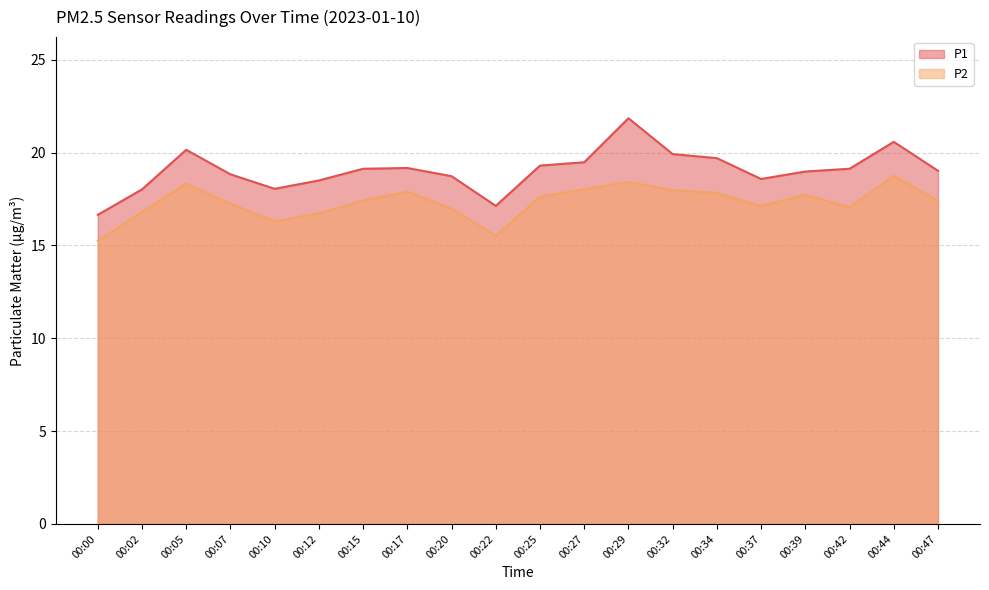

What is the value of the P2 point at the 10th from the left?

15.5